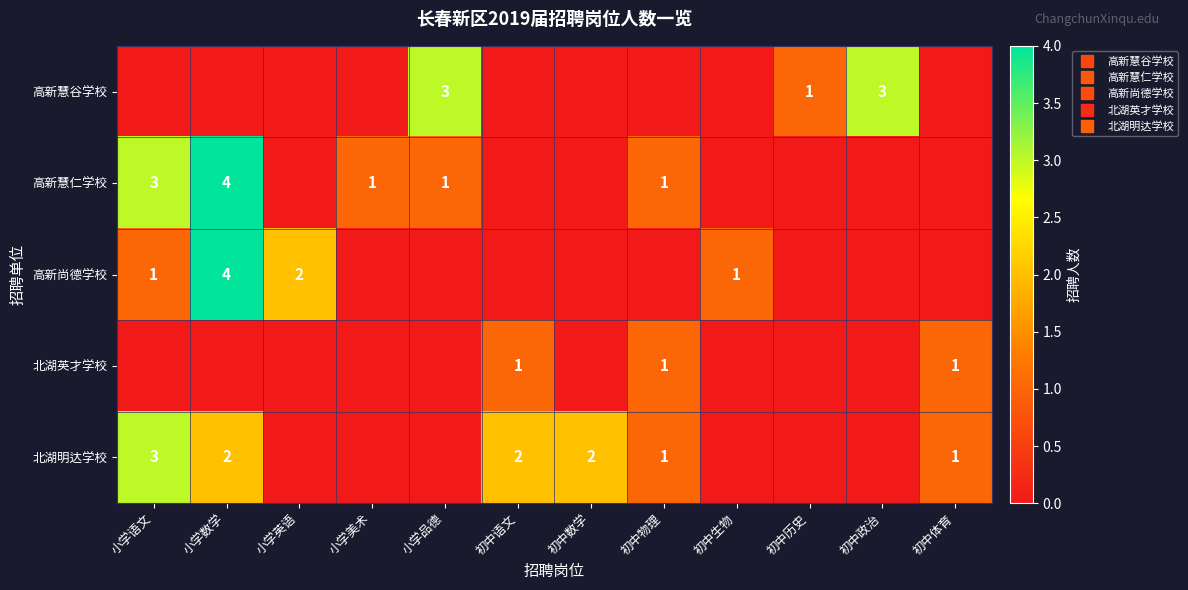

What is the difference between the maximum and minimum values in the 高新慧谷学校 series?

3